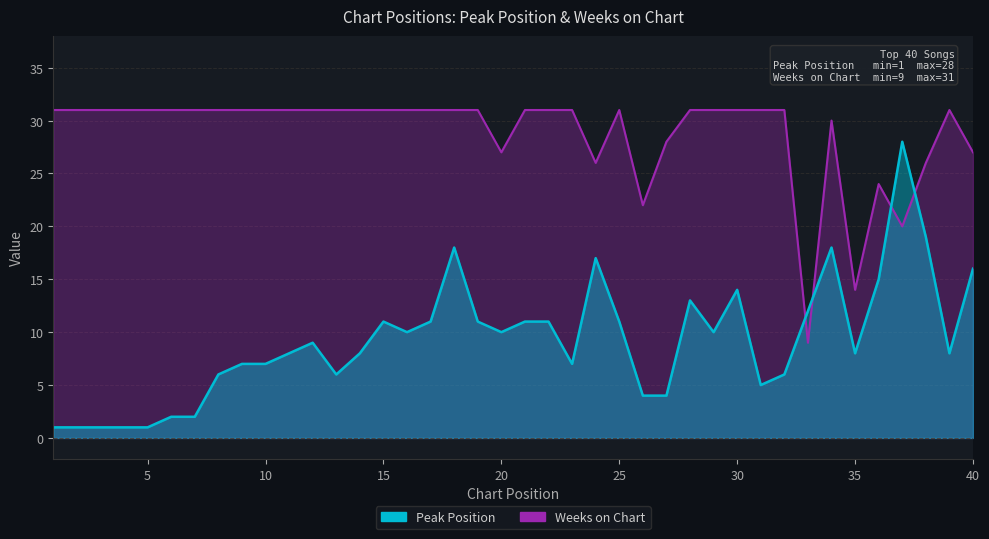

The Weeks on Chart series shows 31 at 31. True or false?

True